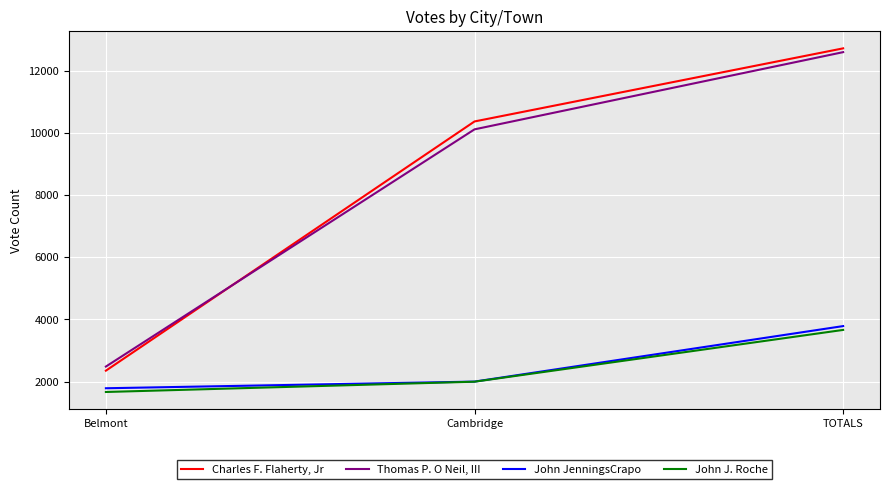

Rank the series at Belmont from highest to lowest value.

Thomas P. O Neil, III, Charles F. Flaherty, Jr, John JenningsCrapo, John J. Roche